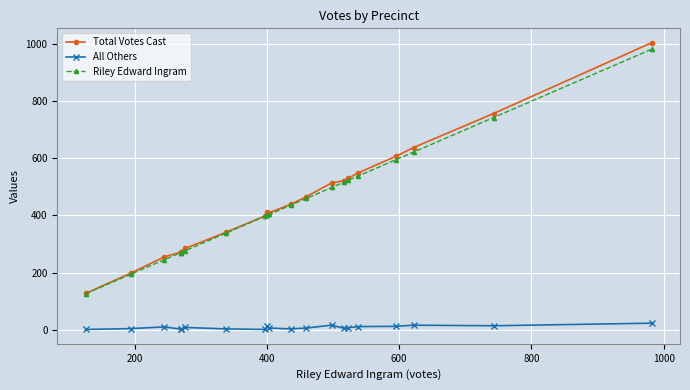

What is the difference between the maximum and minimum values in the Total Votes Cast series?

878